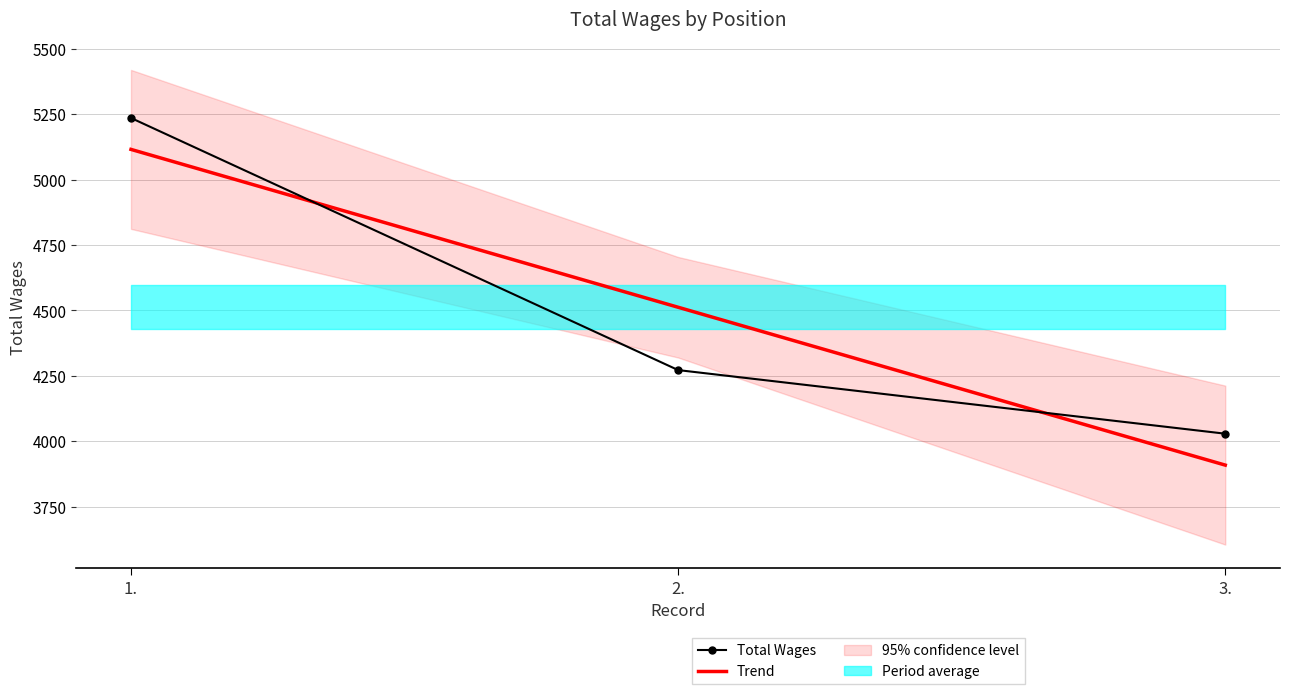

The value of Trend at 1. is 1916.6. True or false?

False